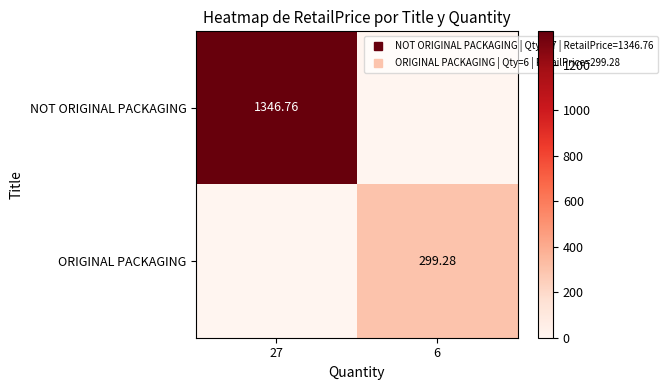

Rank the series at 27 from lowest to highest value.

ORIGINAL PACKAGING, NOT ORIGINAL PACKAGING